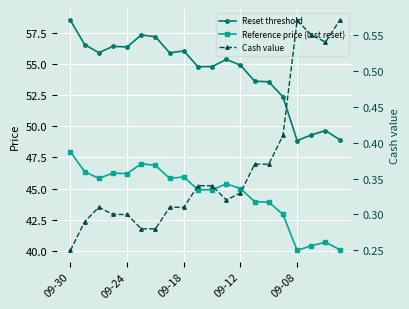

What is the total value across all series at 9?

100.0